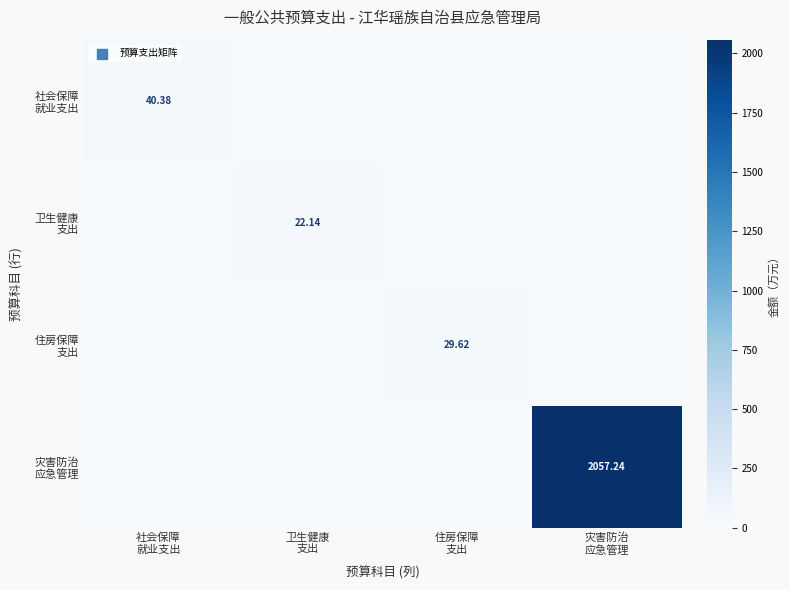

What is the difference between the maximum and minimum values in the 社会保障 就业支出 series?

40.4